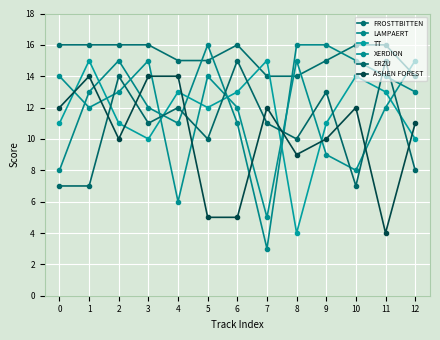

Reading right to left, extract all data points from this chart.

FROSTTBITTEN: 14	16	16	15	14	14	16	15	15	16	16	16	16
LAMPAERT: 13	14	15	16	16	3	11	16	11	12	15	13	8
TT: 10	13	14	11	4	15	13	12	13	10	11	15	11
XERDION: 15	12	8	9	15	5	12	14	6	15	13	12	14
ERZU: 8	15	7	13	10	11	15	10	12	11	14	7	7
ASHEN FOREST: 11	4	12	10	9	12	5	5	14	14	10	14	12